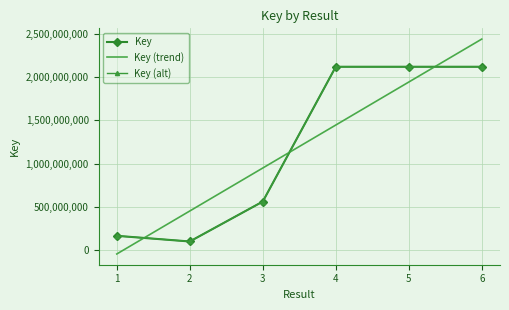

What is the difference between the second highest and minimum values in the Key (alt) series?

2016586900.1